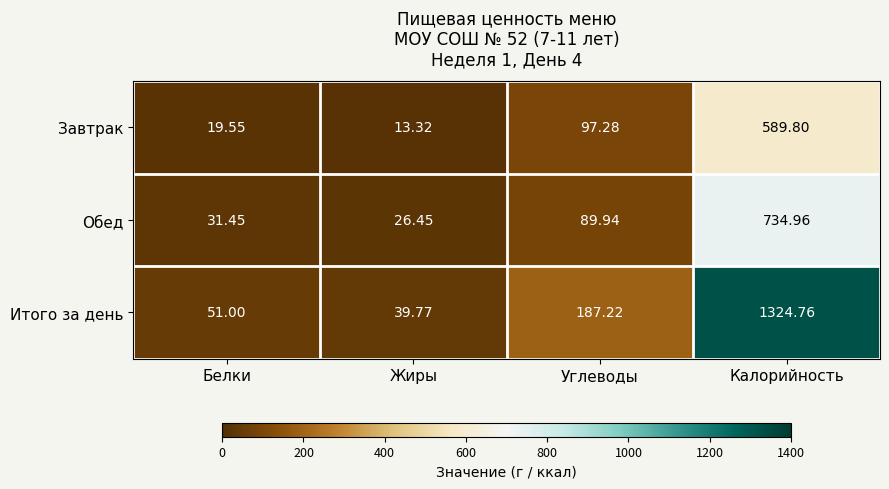

How many data points does each series have?

4